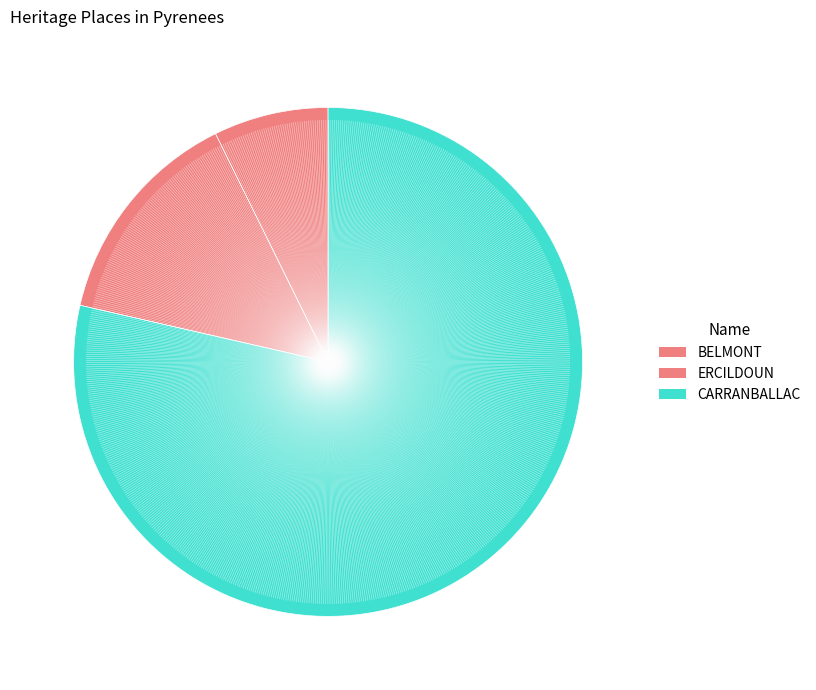

Count the number of slices in the pie.

3